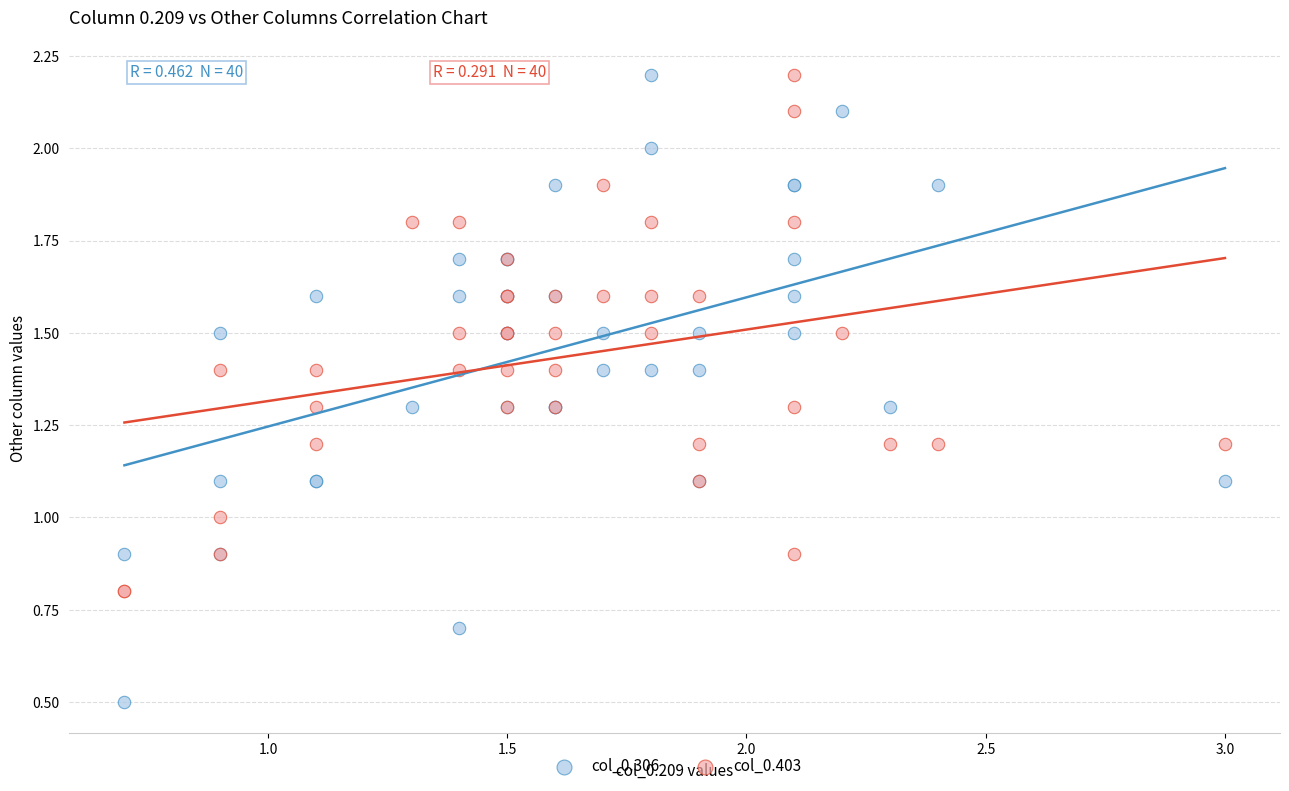

Which series contains the lowest Y value?

col_0.306